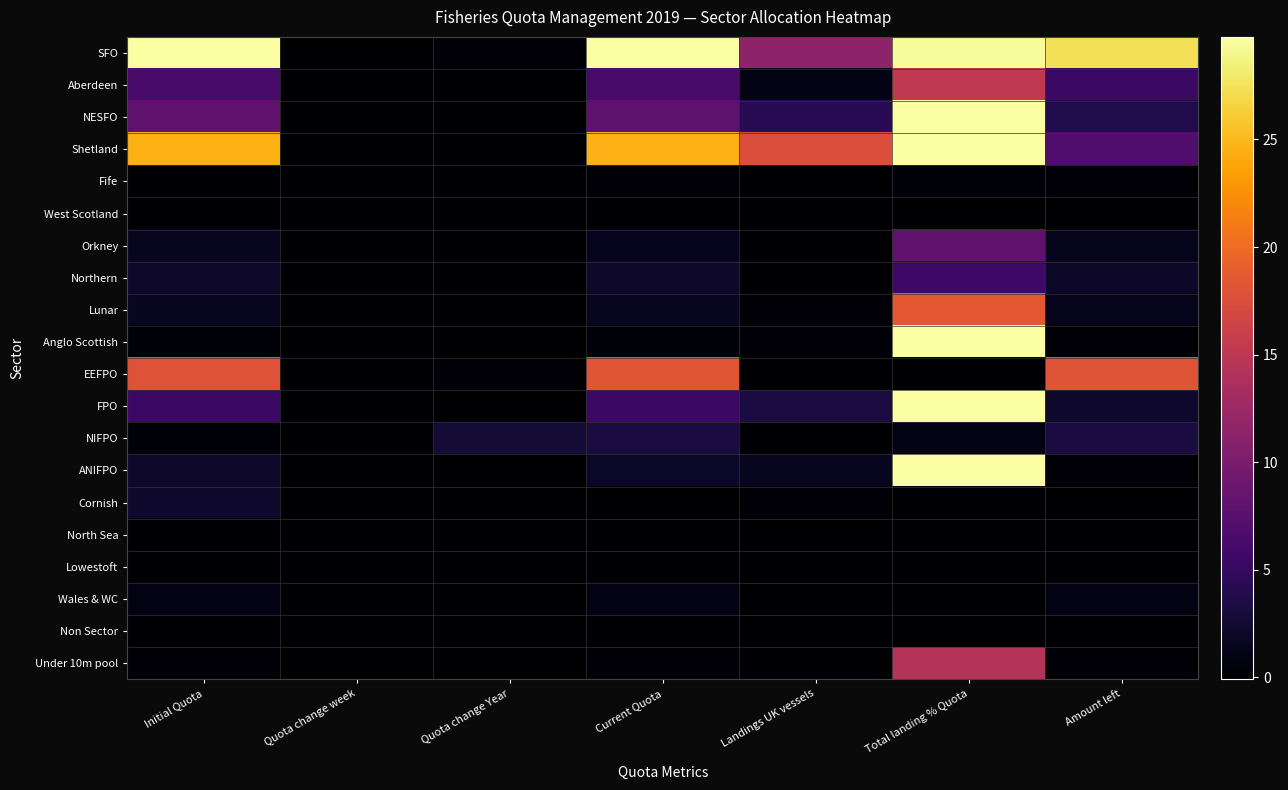

Reading left to right, list all the values displayed in this chart.

SFO: Initial Quota=38.5	Quota change week=0.0	Quota change Year=0.2	Current Quota=38.7	Landings UK vessels=11.3	Total landing % Quota=29.3	Amount left=27.4
Aberdeen: Initial Quota=6.4	Quota change week=0.0	Quota change Year=0.0	Current Quota=6.4	Landings UK vessels=1.0	Total landing % Quota=15.2	Amount left=5.5
NESFO: Initial Quota=8.0	Quota change week=0.0	Quota change Year=-0.1	Current Quota=7.9	Landings UK vessels=4.3	Total landing % Quota=53.9	Amount left=3.6
Shetland: Initial Quota=24.5	Quota change week=0.0	Quota change Year=0.1	Current Quota=24.6	Landings UK vessels=17.6	Total landing % Quota=71.5	Amount left=7.0
Fife: Initial Quota=0.1	Quota change week=0.0	Quota change Year=0.1	Current Quota=0.2	Landings UK vessels=0.0	Total landing % Quota=0.5	Amount left=0.2
West Scotland: Initial Quota=0.1	Quota change week=0.0	Quota change Year=-0.1	Current Quota=0.0	Landings UK vessels=0.0	Total landing % Quota=0.0	Amount left=0.0
Orkney: Initial Quota=1.6	Quota change week=0.0	Quota change Year=-0.1	Current Quota=1.5	Landings UK vessels=0.1	Total landing % Quota=8.1	Amount left=1.4
Northern: Initial Quota=2.2	Quota change week=0.0	Quota change Year=0.0	Current Quota=2.2	Landings UK vessels=0.1	Total landing % Quota=5.7	Amount left=2.1
Lunar: Initial Quota=1.7	Quota change week=0.0	Quota change Year=0.0	Current Quota=1.7	Landings UK vessels=0.3	Total landing % Quota=18.5	Amount left=1.4
Anglo Scottish: Initial Quota=0.5	Quota change week=0.0	Quota change Year=0.0	Current Quota=0.5	Landings UK vessels=0.3	Total landing % Quota=68.2	Amount left=0.1
EEFPO: Initial Quota=17.9	Quota change week=0.0	Quota change Year=0.3	Current Quota=18.2	Landings UK vessels=0.0	Total landing % Quota=0.1	Amount left=18.2
FPO: Initial Quota=5.5	Quota change week=0.0	Quota change Year=0.0	Current Quota=5.5	Landings UK vessels=3.2	Total landing % Quota=58.1	Amount left=2.3
NIFPO: Initial Quota=0.4	Quota change week=0.0	Quota change Year=2.8	Current Quota=3.2	Landings UK vessels=0.0	Total landing % Quota=1.1	Amount left=3.2
ANIFPO: Initial Quota=2.1	Quota change week=0.0	Quota change Year=-0.2	Current Quota=1.9	Landings UK vessels=1.6	Total landing % Quota=83.2	Amount left=0.3
Cornish: Initial Quota=2.2	Quota change week=0.0	Quota change Year=-3.0	Current Quota=-0.8	Landings UK vessels=0.4	Total landing % Quota=-47.1	Amount left=-1.1
North Sea: Initial Quota=0.0	Quota change week=0.0	Quota change Year=0.0	Current Quota=0.0	Landings UK vessels=0.0	Total landing % Quota=0.0	Amount left=0.0
Lowestoft: Initial Quota=0.1	Quota change week=0.0	Quota change Year=0.0	Current Quota=0.1	Landings UK vessels=0.0	Total landing % Quota=0.0	Amount left=0.1
Wales & WC: Initial Quota=0.9	Quota change week=0.0	Quota change Year=0.0	Current Quota=0.9	Landings UK vessels=0.0	Total landing % Quota=0.0	Amount left=0.9
Non Sector: Initial Quota=0.0	Quota change week=0.0	Quota change Year=0.0	Current Quota=0.0	Landings UK vessels=0.0	Total landing % Quota=0.0	Amount left=0.0
Under 10m pool: Initial Quota=0.4	Quota change week=0.0	Quota change Year=0.0	Current Quota=0.4	Landings UK vessels=0.1	Total landing % Quota=14.4	Amount left=0.3